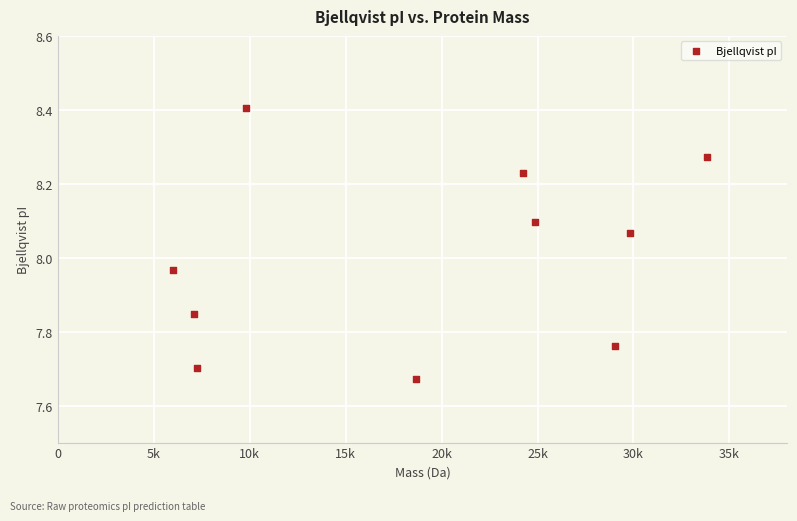

What is the range of Y values (max minus min)?

0.7